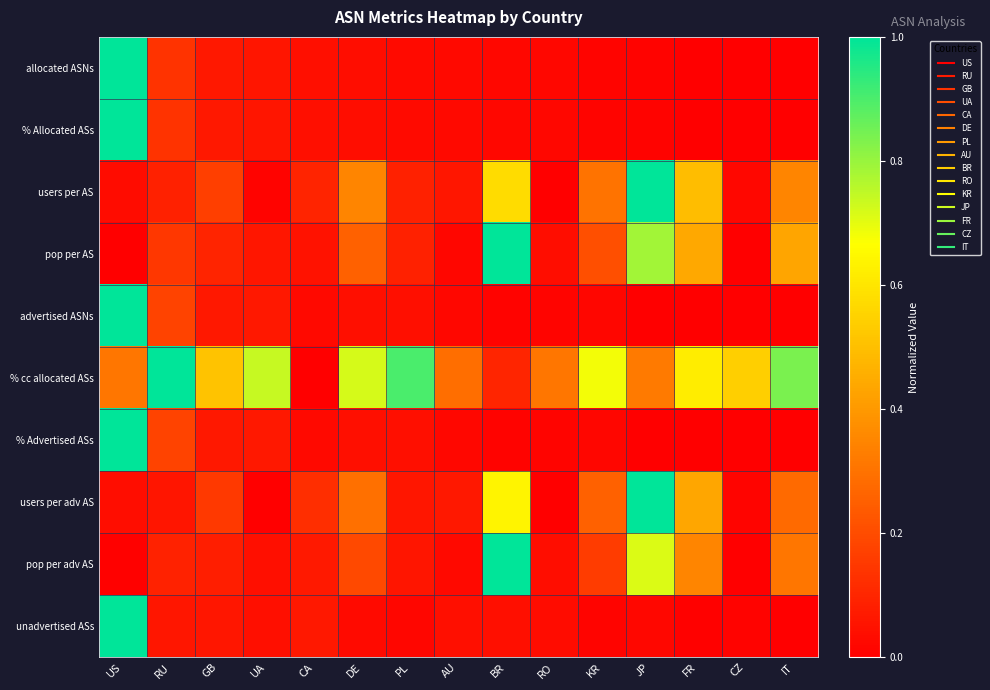

At which category is the sum across all series the highest?

US